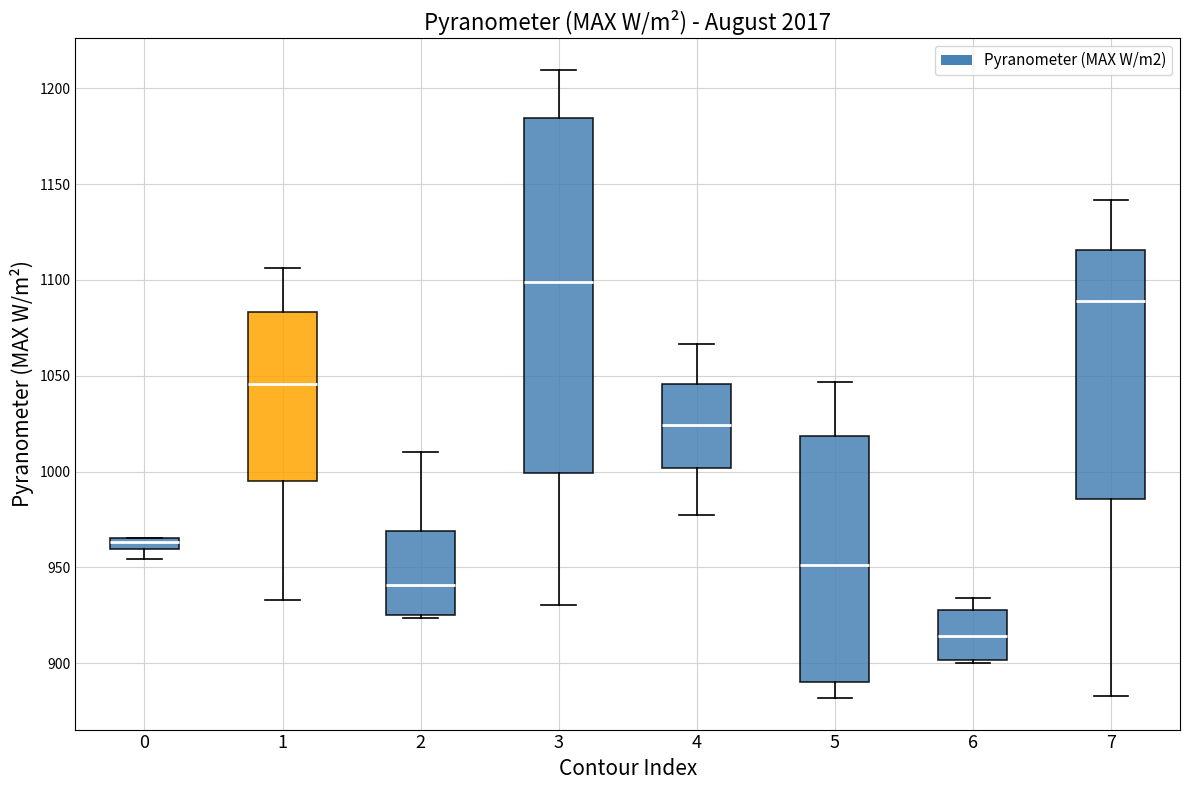

Where does the lower whisker of the box at x = 1 end on the y-axis? The values are not printed on the chart, so give them approximately, as read against the axis.

935